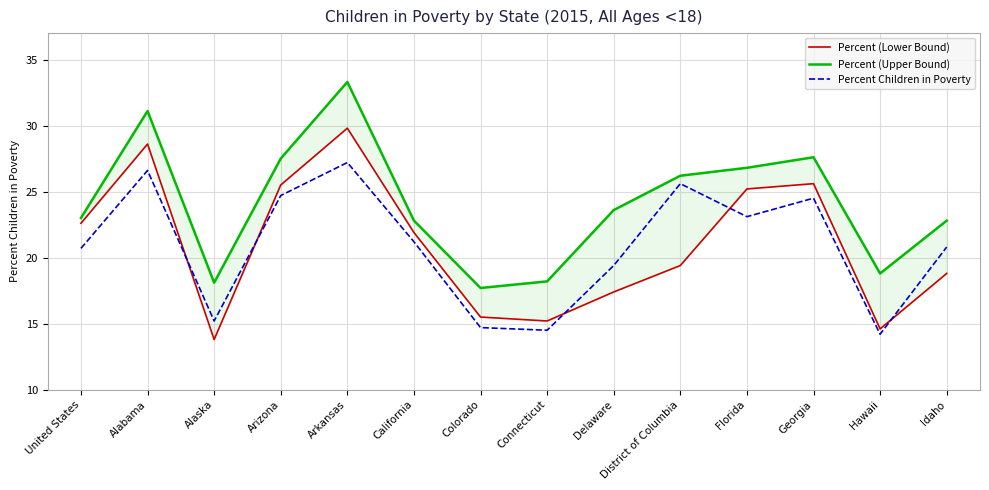

What is the label of the 2nd point from the right?

Hawaii